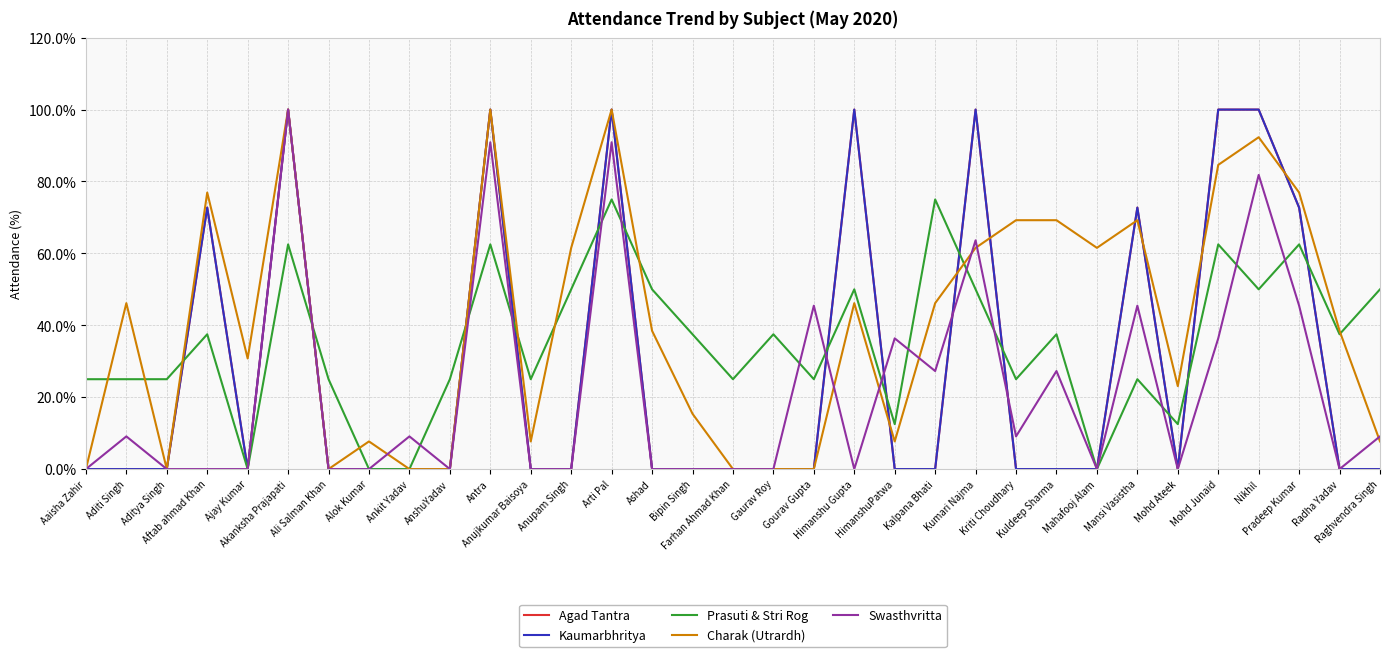

Is this an area chart (filled region under the line)?

No